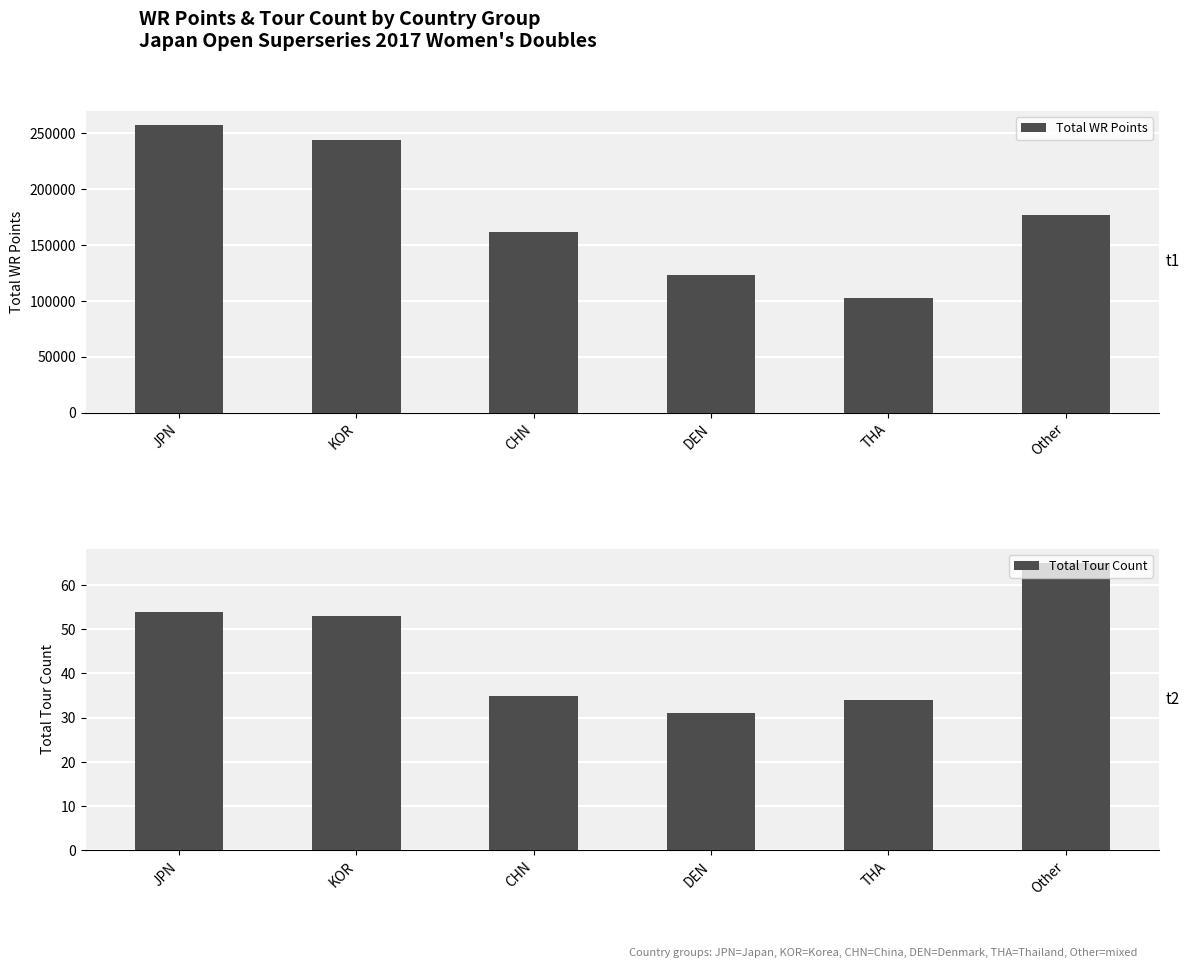

At which label is Total WR Points closest to 180199?

Other